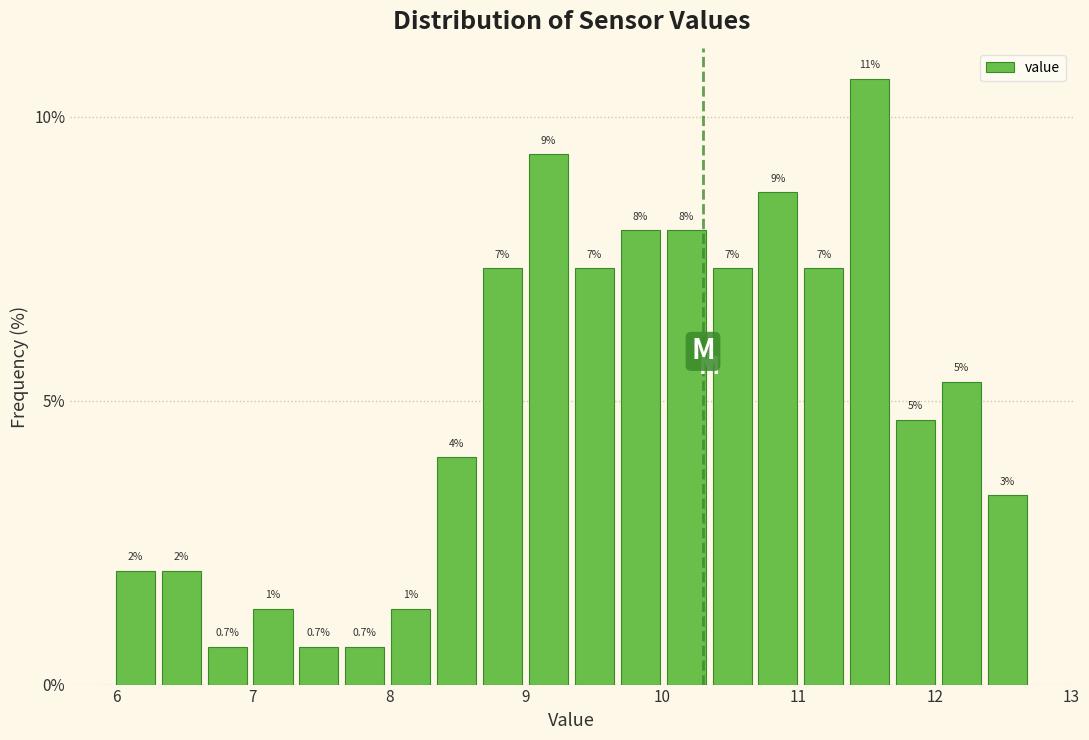

Read against the x-axis, roughly where is the centre of the tallest bar?

11.5